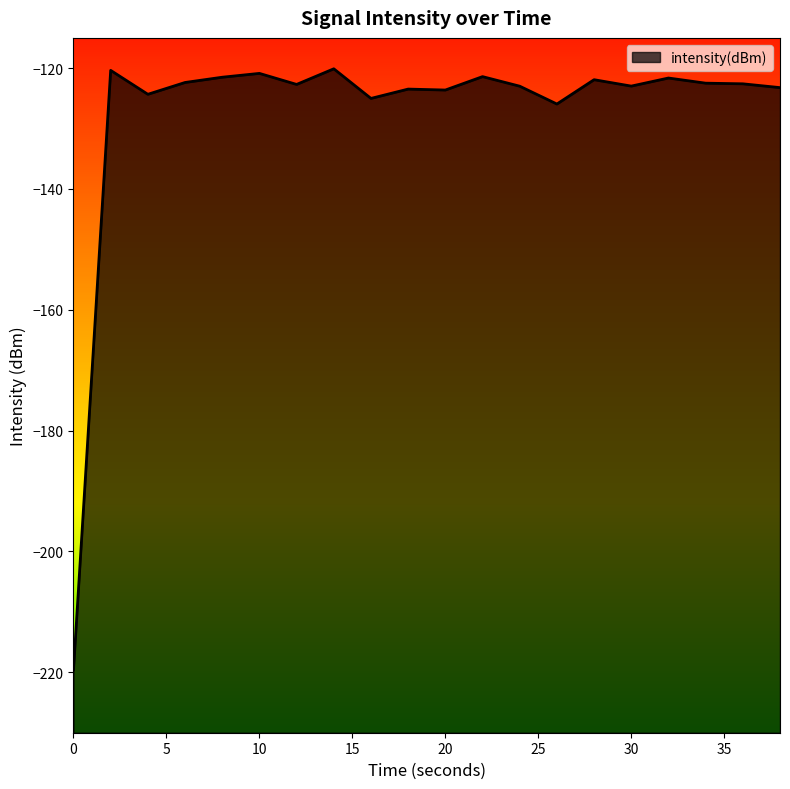

The value at 20 is -182.7. True or false?

False